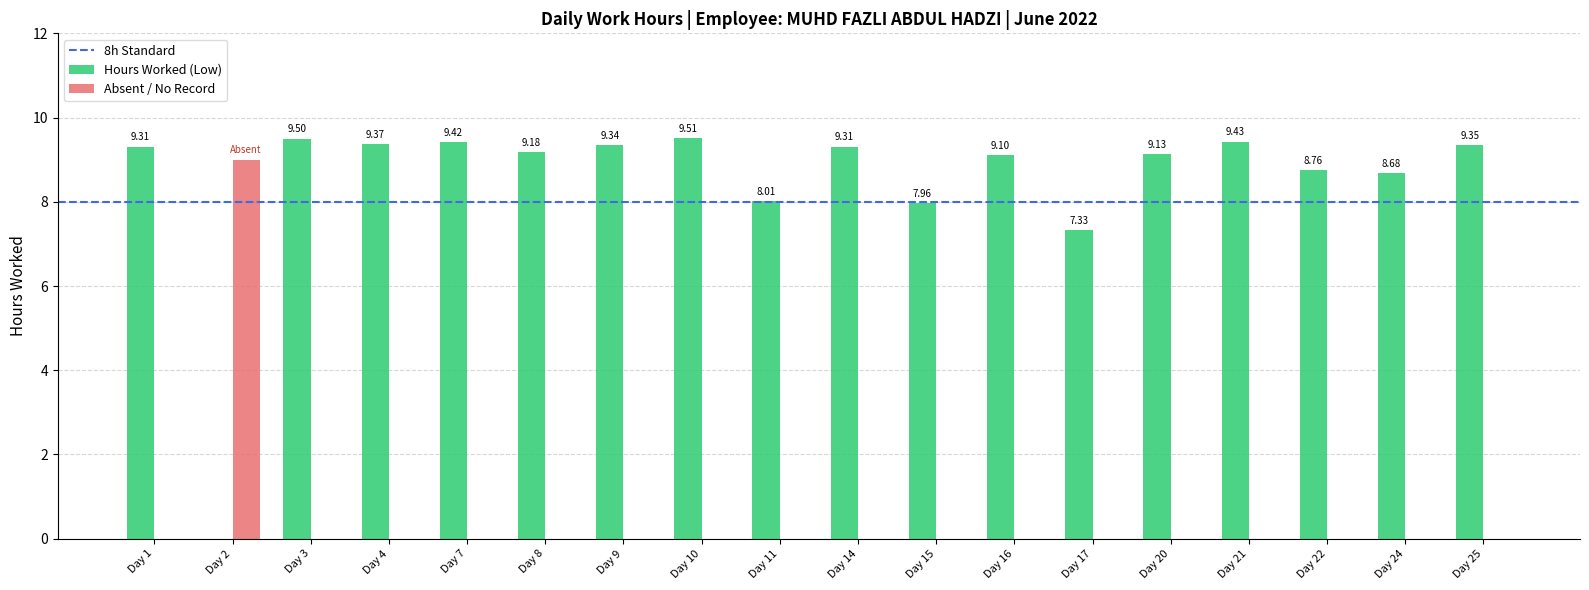

Which series has the largest total across all categories?

Hours Worked (Low)